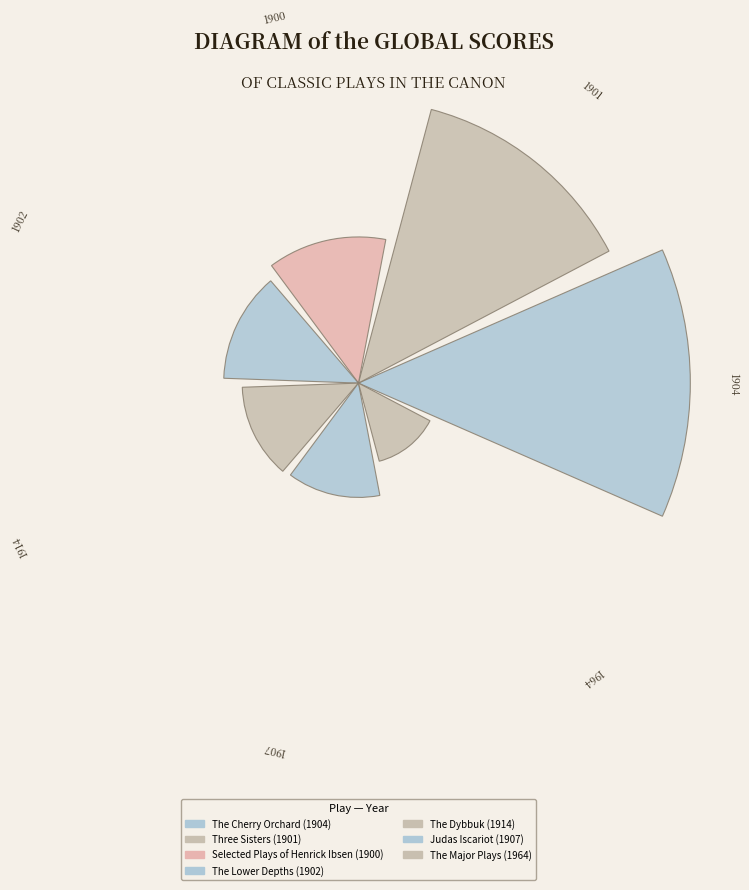

Count the number of slices in the pie.

7